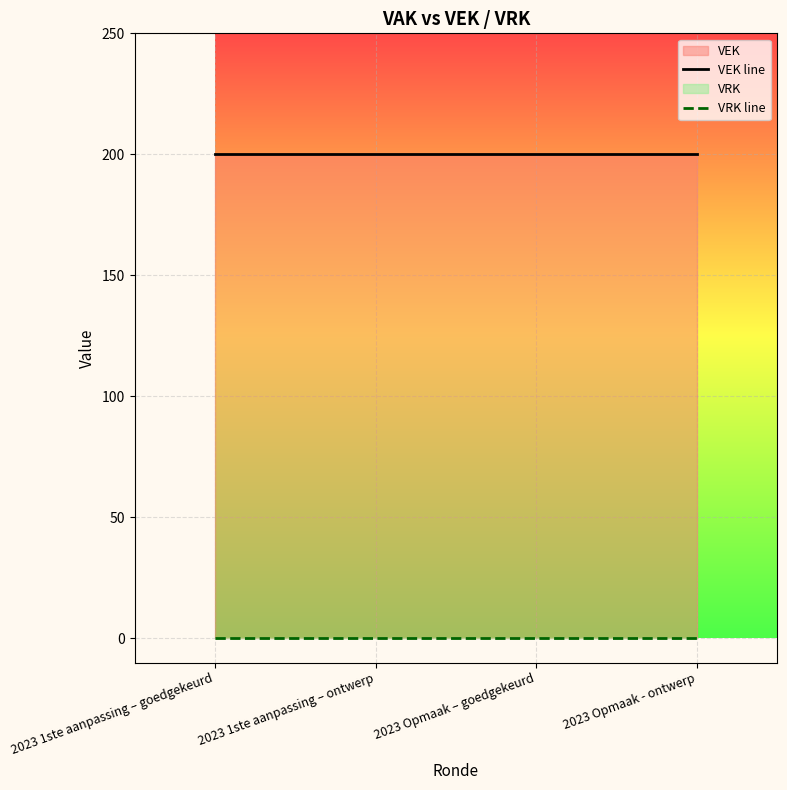

True or false: VEK line and VRK line cross at least once.

False